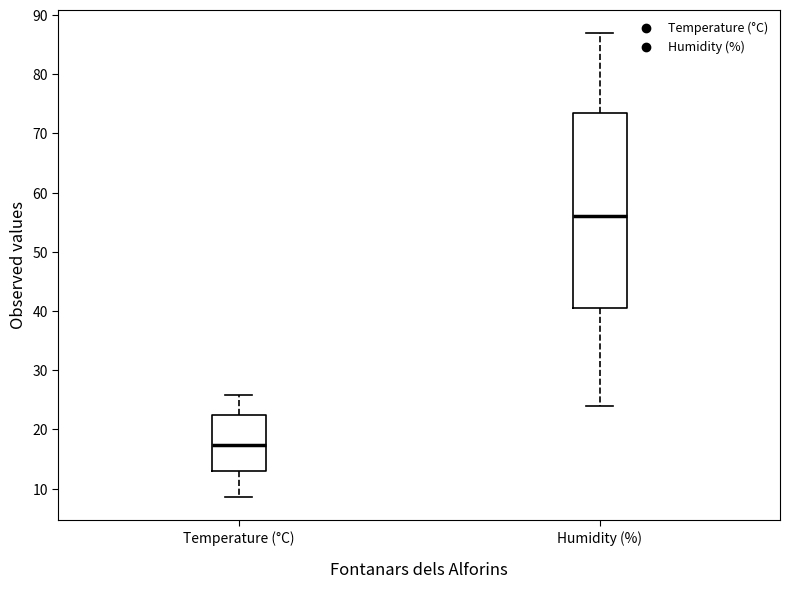

Which box's median line is the highest?

Humidity (%)